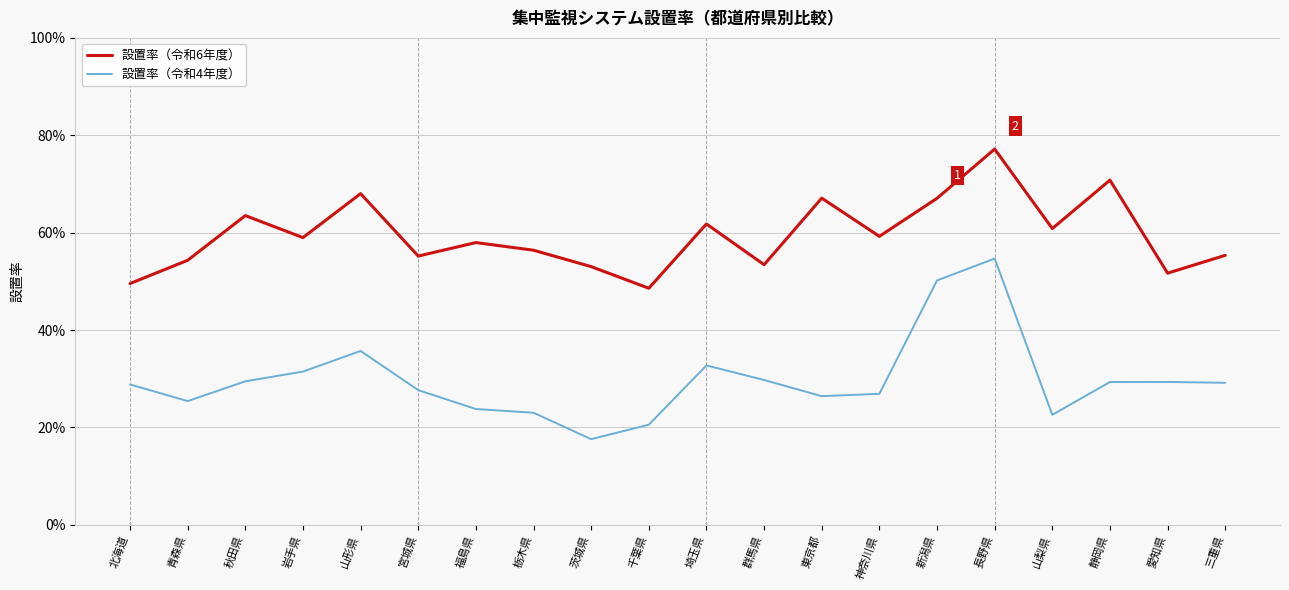

Where is the first local minimum for 設置率（令和4年度）?

青森県